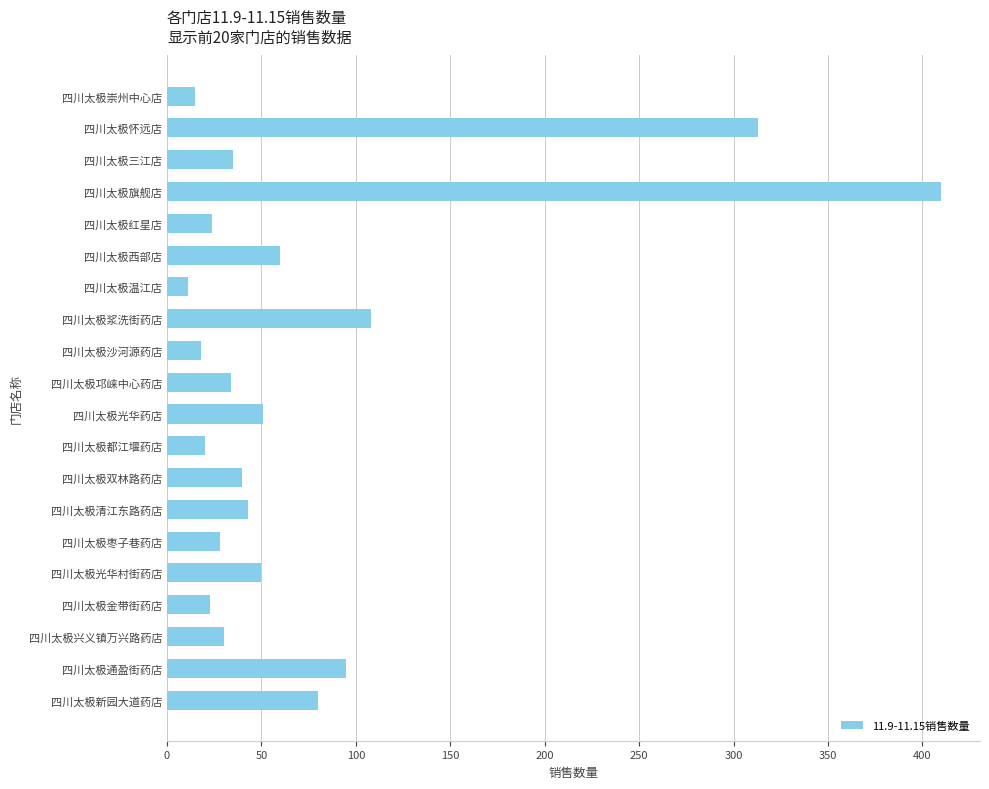

Approximately how many times larger is the value at 四川太极崇州中心店 compared to 四川太极沙河源药店?

0.8